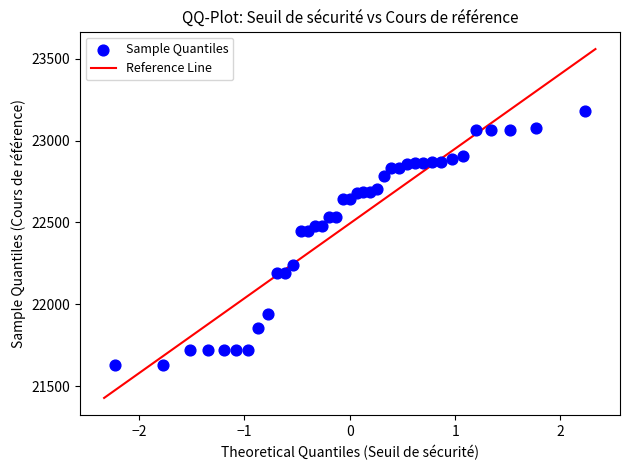

What is the range of Y values (max minus min)?

1553.7